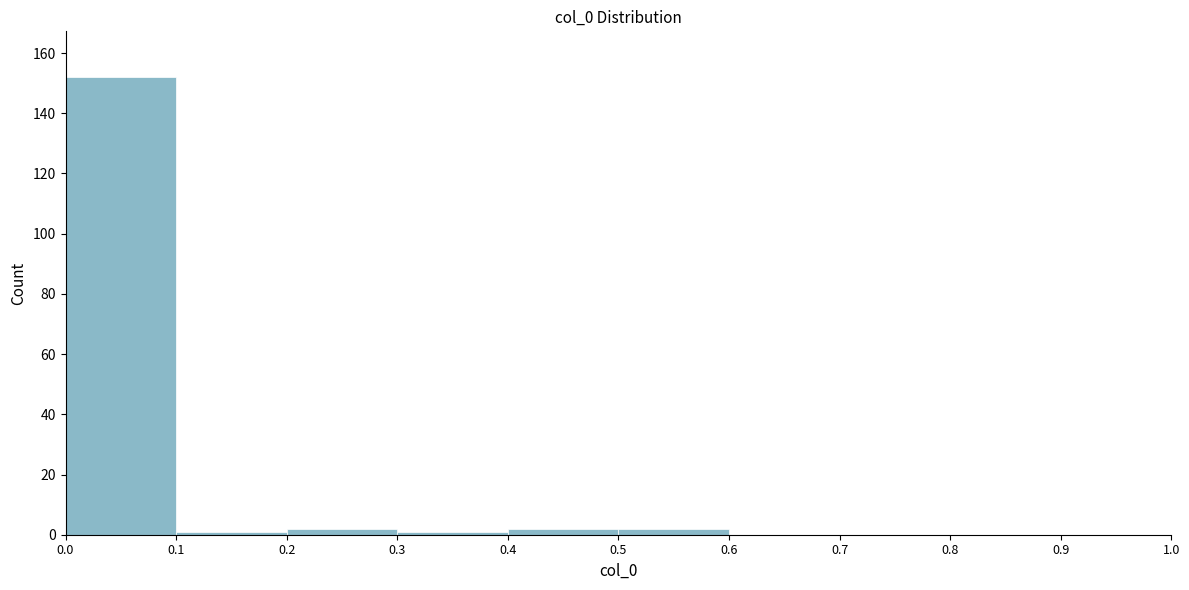

What is the height of the bar covering 0.5 to 0.6 on the x-axis? The values are not printed on the chart, so give them approximately, as read against the axis.

2